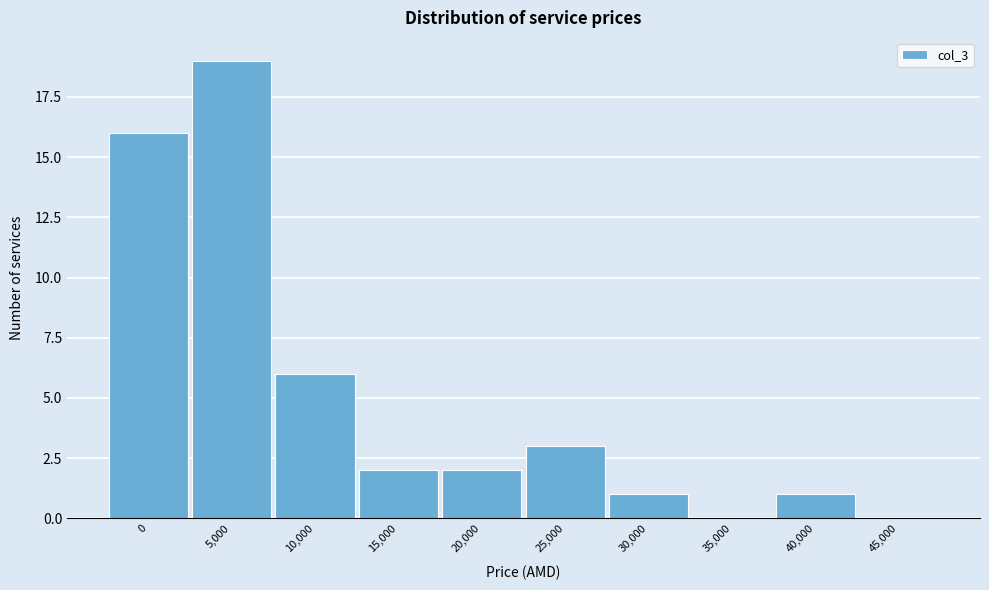

Reading left to right, extract all data points from this chart.

0=16	5,000=19	10,000=6	15,000=2	20,000=2	25,000=3	30,000=1	35,000=0	40,000=1	45,000=0